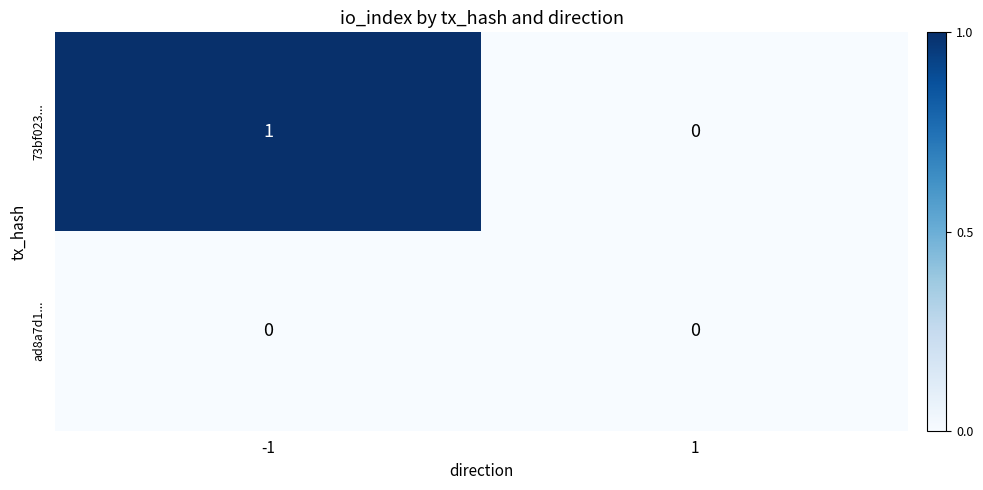

Which series has the largest total across all categories?

73bf023...